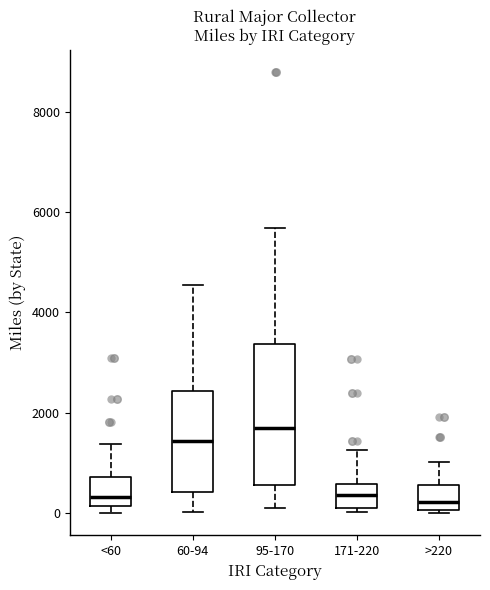

Reading left to right, transcribe this box plot: for each box, give where its median line is, the range the box spans, and where its two whiskers end, as read against the y-axis. The values are not printed on the chart, so give them approximately, as read against the axis.

<60: median 400, box 200 to 800, whiskers 0 to 1400
60-94: median 1400, box 400 to 2400, whiskers 0 to 4600
95-170: median 1600, box 600 to 3400, whiskers 0 to 5600
171-220: median 400, box 0 to 600, whiskers 0 (just below the box's lower edge) to 1200
>220: median 200, box 0 to 600, whiskers 0 (just below the box's lower edge) to 1000